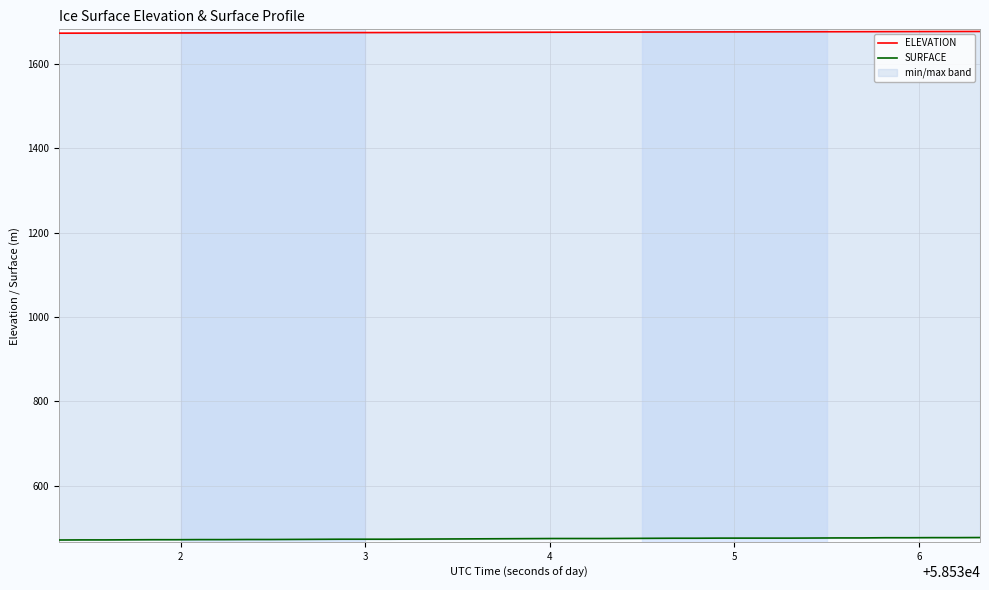

Reading left to right, extract all data points from this chart.

ELEVATION: 1672.5	1672.6	1672.7	1672.8	1672.9	1673.0	1673.1	1673.3	1673.4	1673.5	1673.6	1673.7	1673.8	1673.9	1674.0	1674.1	1674.2	1674.3	1674.4	1674.5	1674.6	1674.7	1674.9	1675.0	1675.1	1675.2	1675.3	1675.4	1675.5	1675.5	1675.6	1675.7	1675.9	1676.0	1676.1	1676.2	1676.3	1676.4	1676.5	1676.6
SURFACE: 471.7	471.9	471.9	472.1	472.4	472.4	472.6	472.6	472.8	472.8	473.1	473.3	473.5	473.5	473.5	473.8	474.0	474.2	474.5	474.7	474.9	475.2	475.2	475.2	475.4	475.6	475.9	475.9	476.1	476.1	476.1	476.1	476.3	476.6	476.6	477.0	477.0	477.3	477.3	477.5